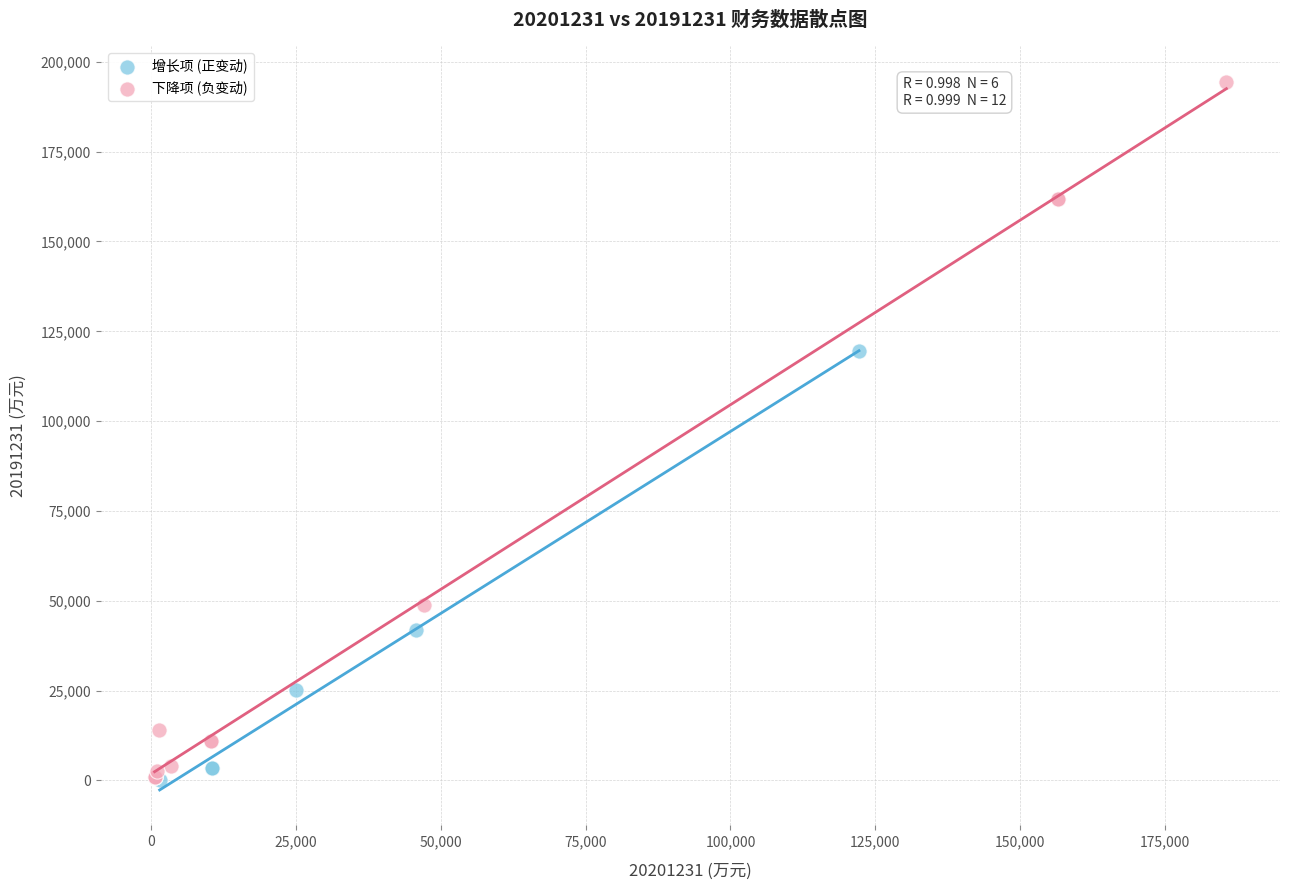

Which series contains the highest Y value?

下降项 (负变动)